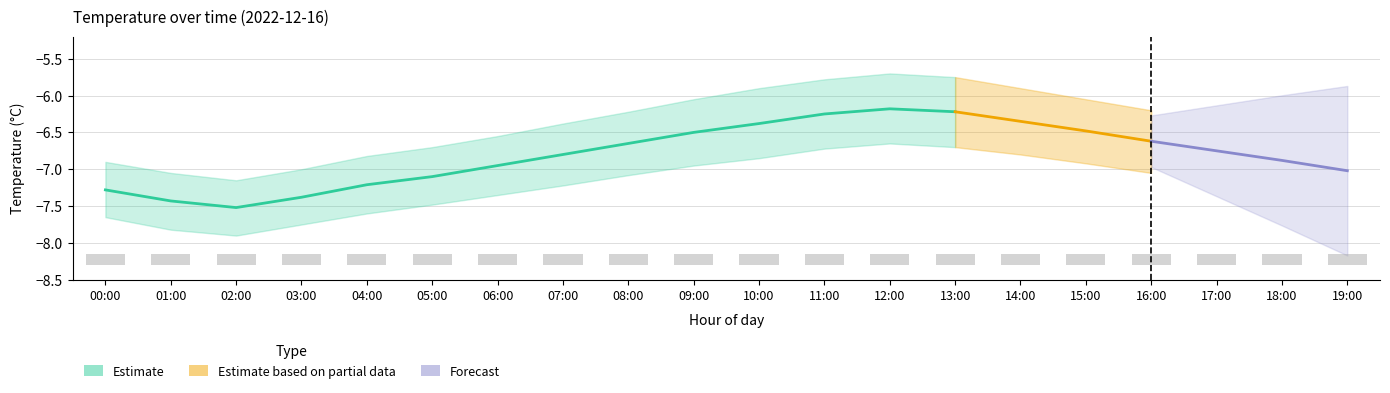

Is the value of humidity_lower at 02:00 greater than the value of humidity_upper at 19:00?

No